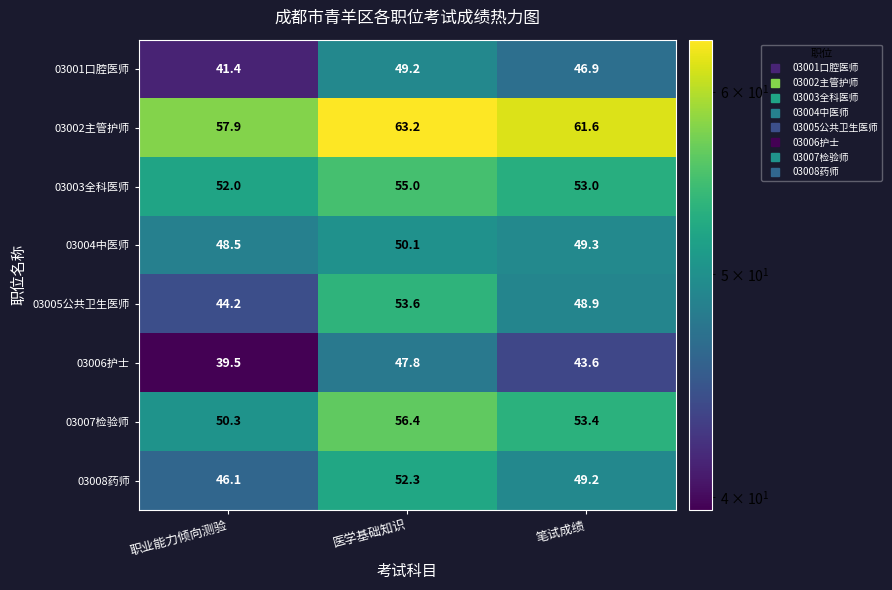

Reading right to left, transcribe all the data shown in this chart.

03001口腔医师: 46.9	49.2	41.4
03002主管护师: 61.6	63.2	57.9
03003全科医师: 53.0	55.0	52.0
03004中医师: 49.3	50.1	48.5
03005公共卫生医师: 48.9	53.6	44.2
03006护士: 43.6	47.8	39.5
03007检验师: 53.4	56.4	50.3
03008药师: 49.2	52.3	46.1